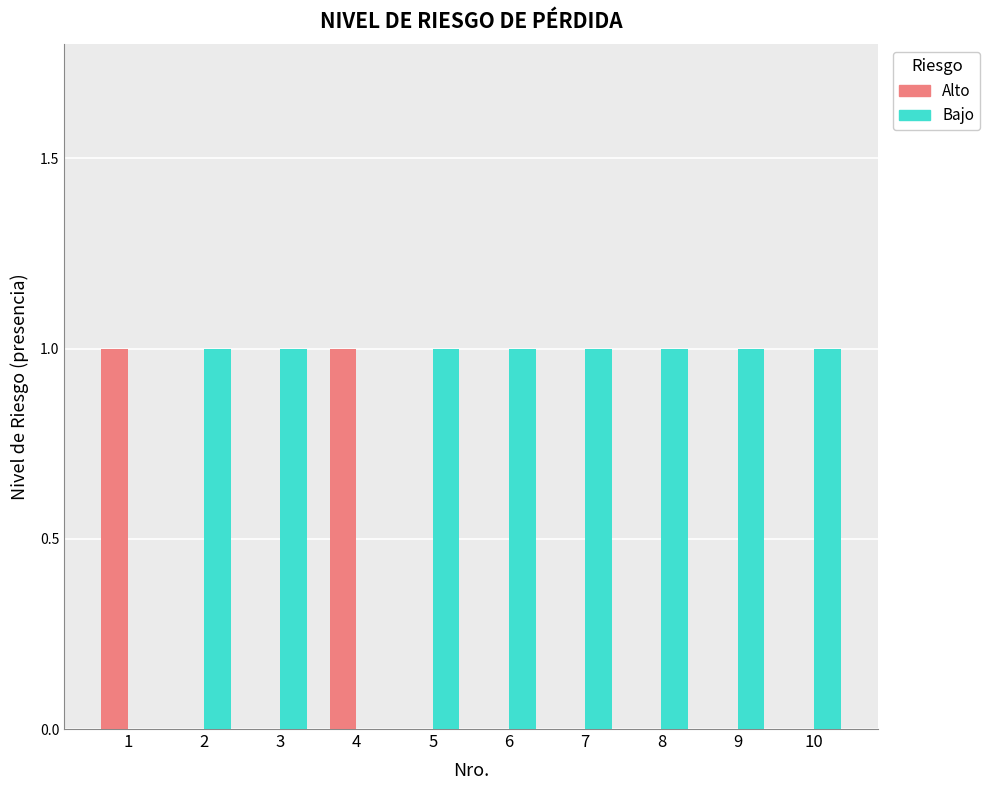

Is the value of Bajo at 2 greater than the value of Alto at 2?

Yes